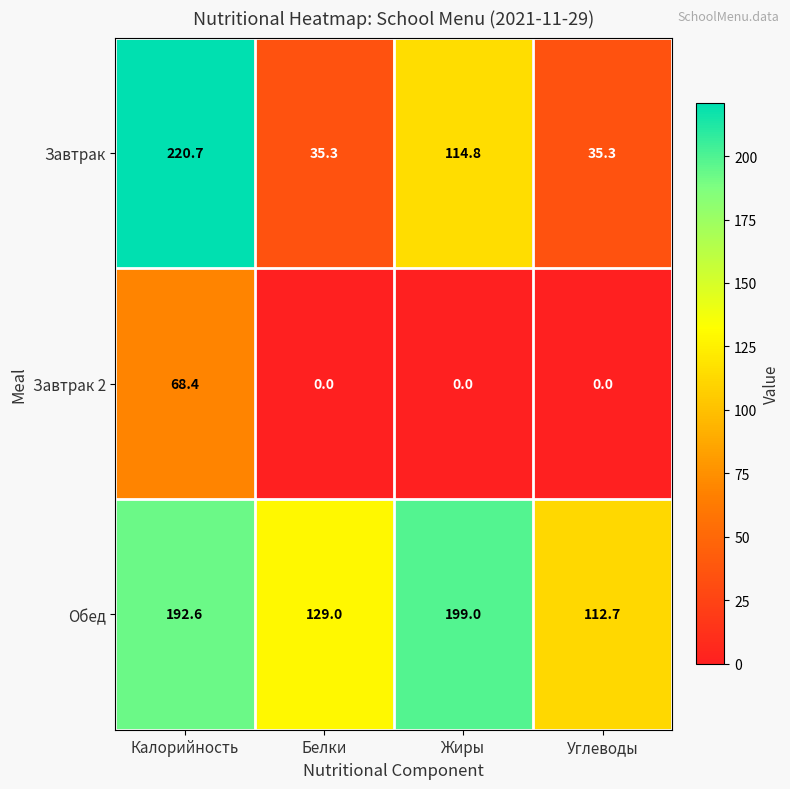

Which series has the widest spread of values?

Завтрак